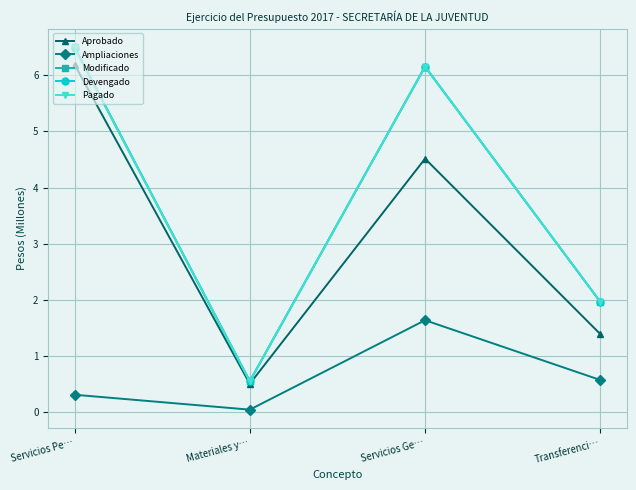

Is the value of Pagado at Servicios Ge… greater than the value of Devengado at Servicios Pe…?

No